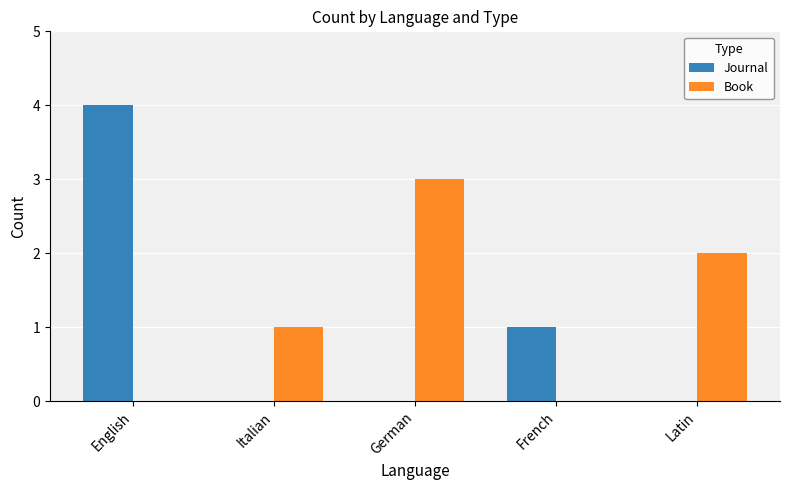

Reading left to right, extract all data points from this chart.

Journal: 4	0	0	1	0
Book: 0	1	3	0	2